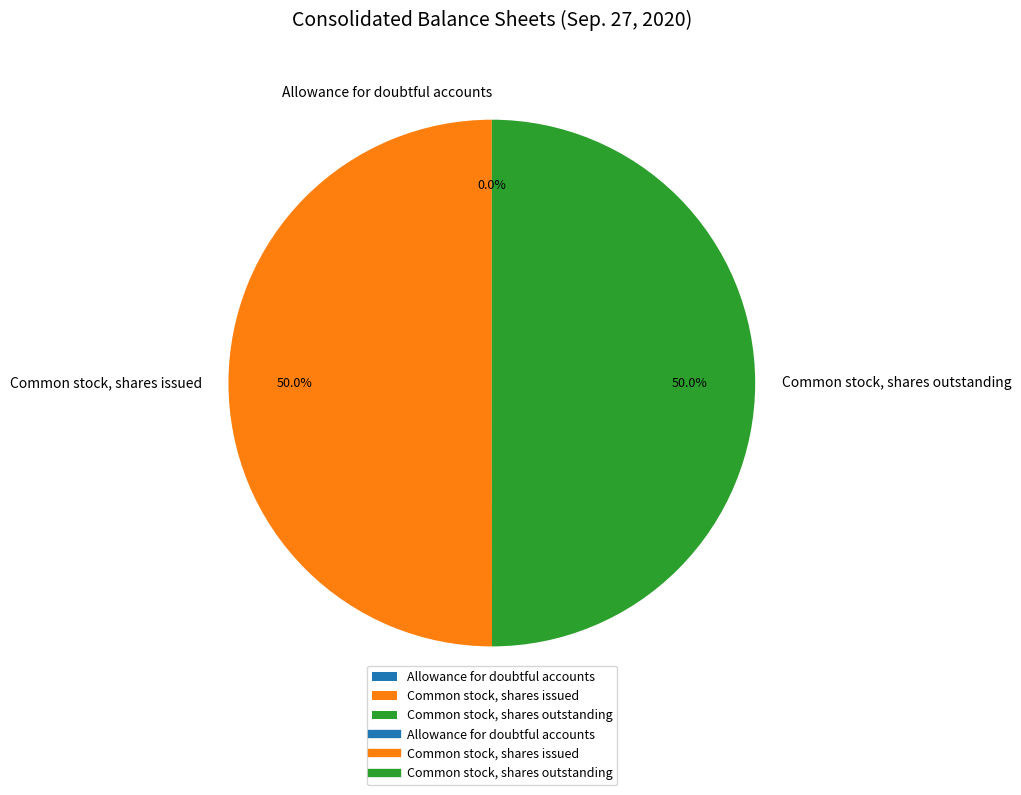

Approximately how many times larger is the value at Common stock, shares outstanding compared to Common stock, shares issued?

1.0